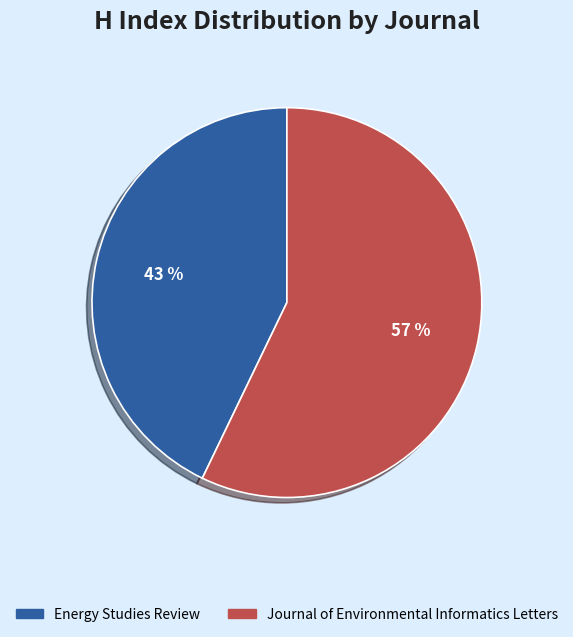

To the nearest percent, what is the difference between the Journal of Environmental Informatics Letters and Energy Studies Review slice percentages?

14%